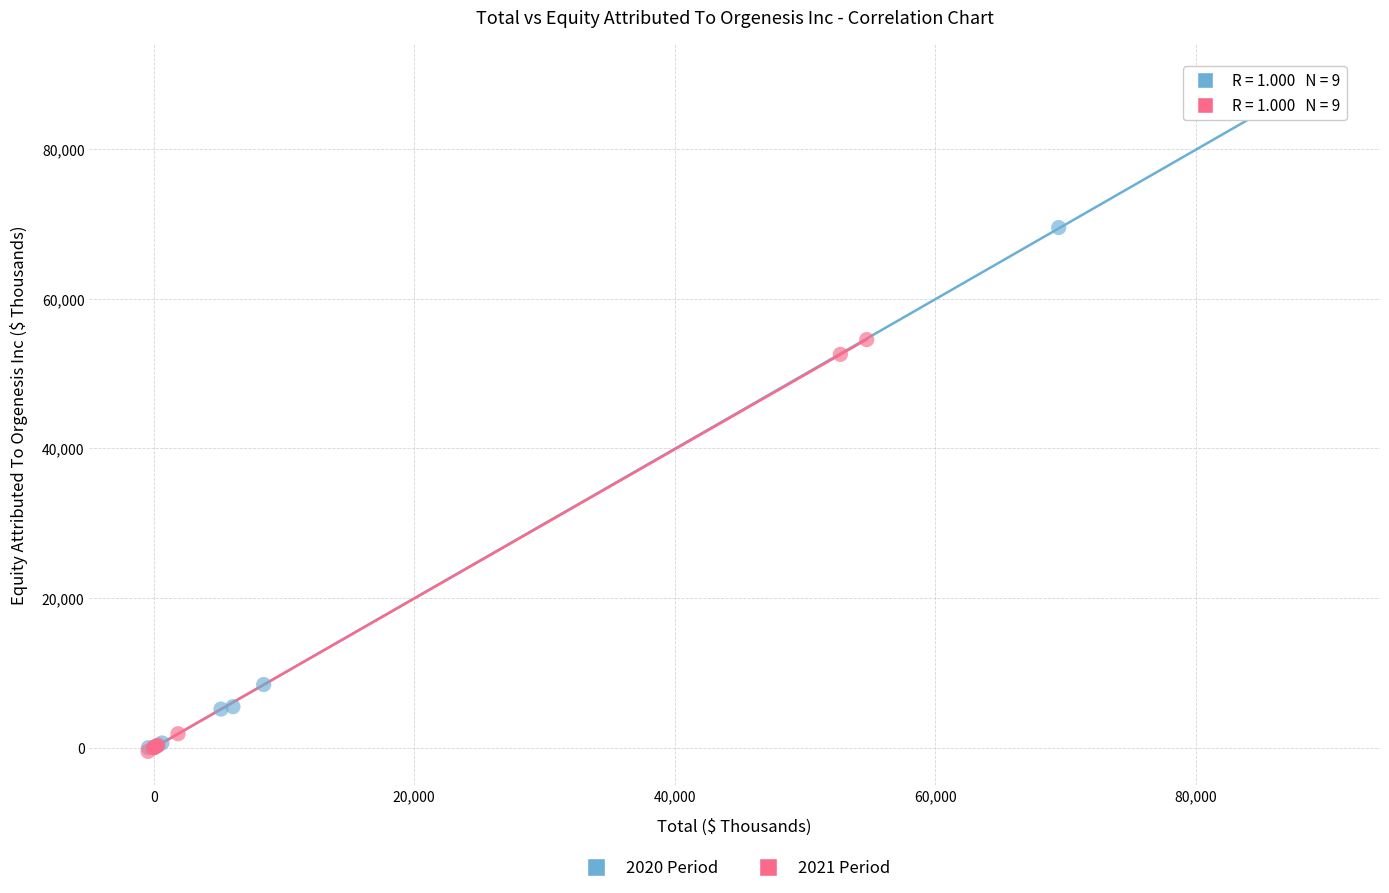

Which series has the largest Y range (max minus min)?

2020 Period